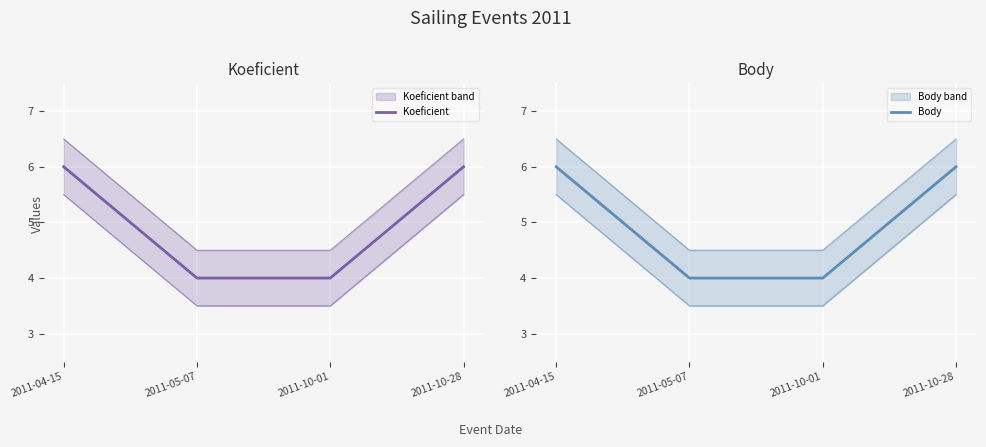

List the series in order of their peak value, lowest first.

Koeficient, Body